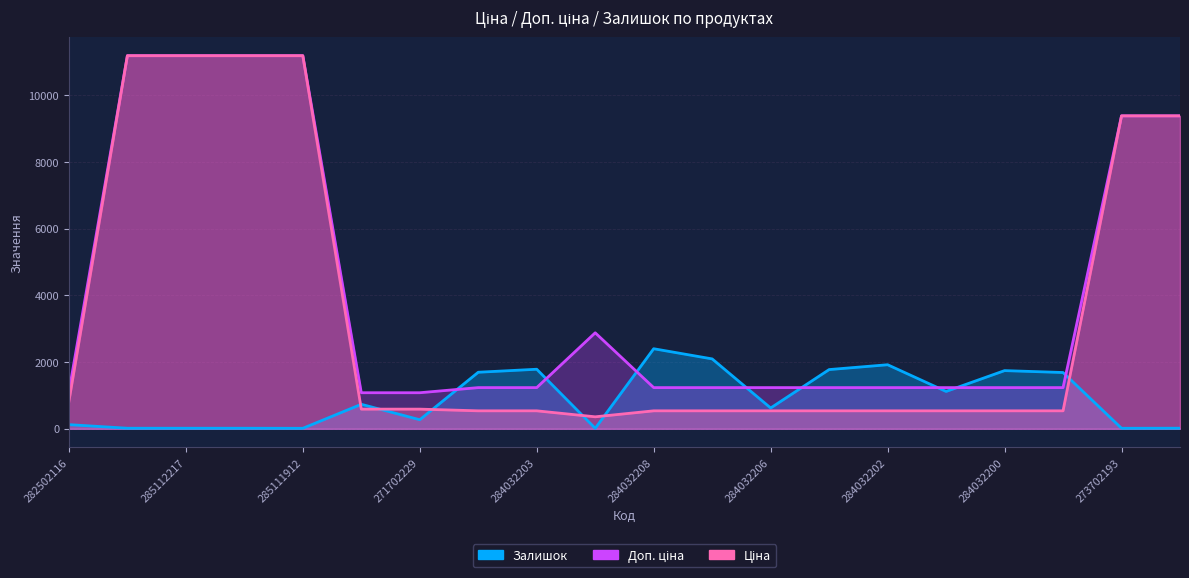

Between which two adjacent categories do Залишок and Доп. ціна first intersect?

271702229 and 284032204